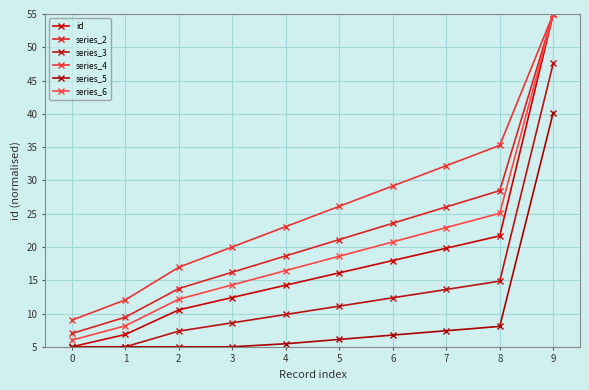

Where does the series_5 series first go above 6?

5